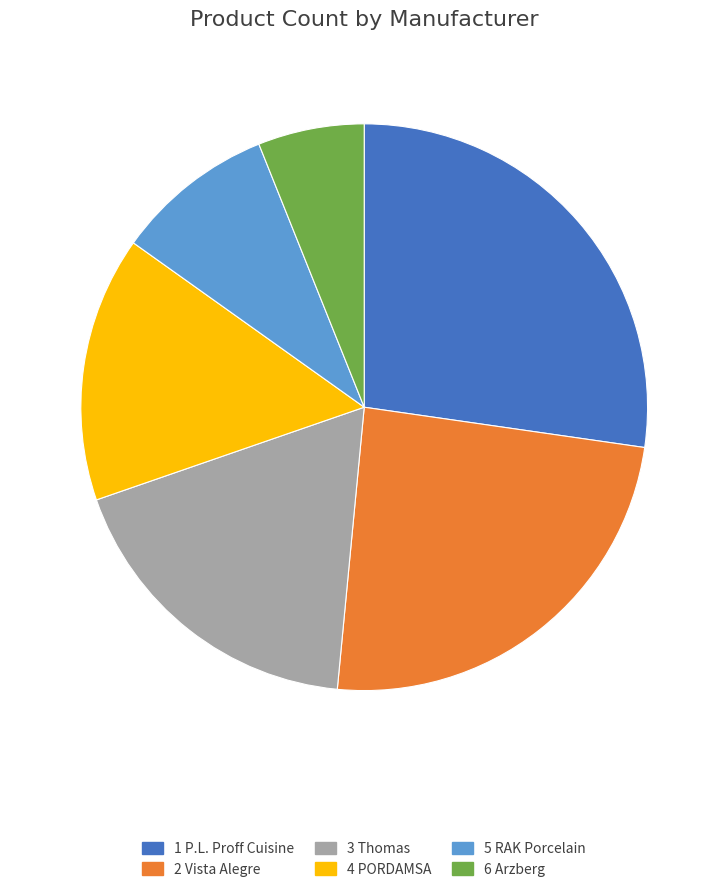

Is there any slice that represents more than half of the pie?

No